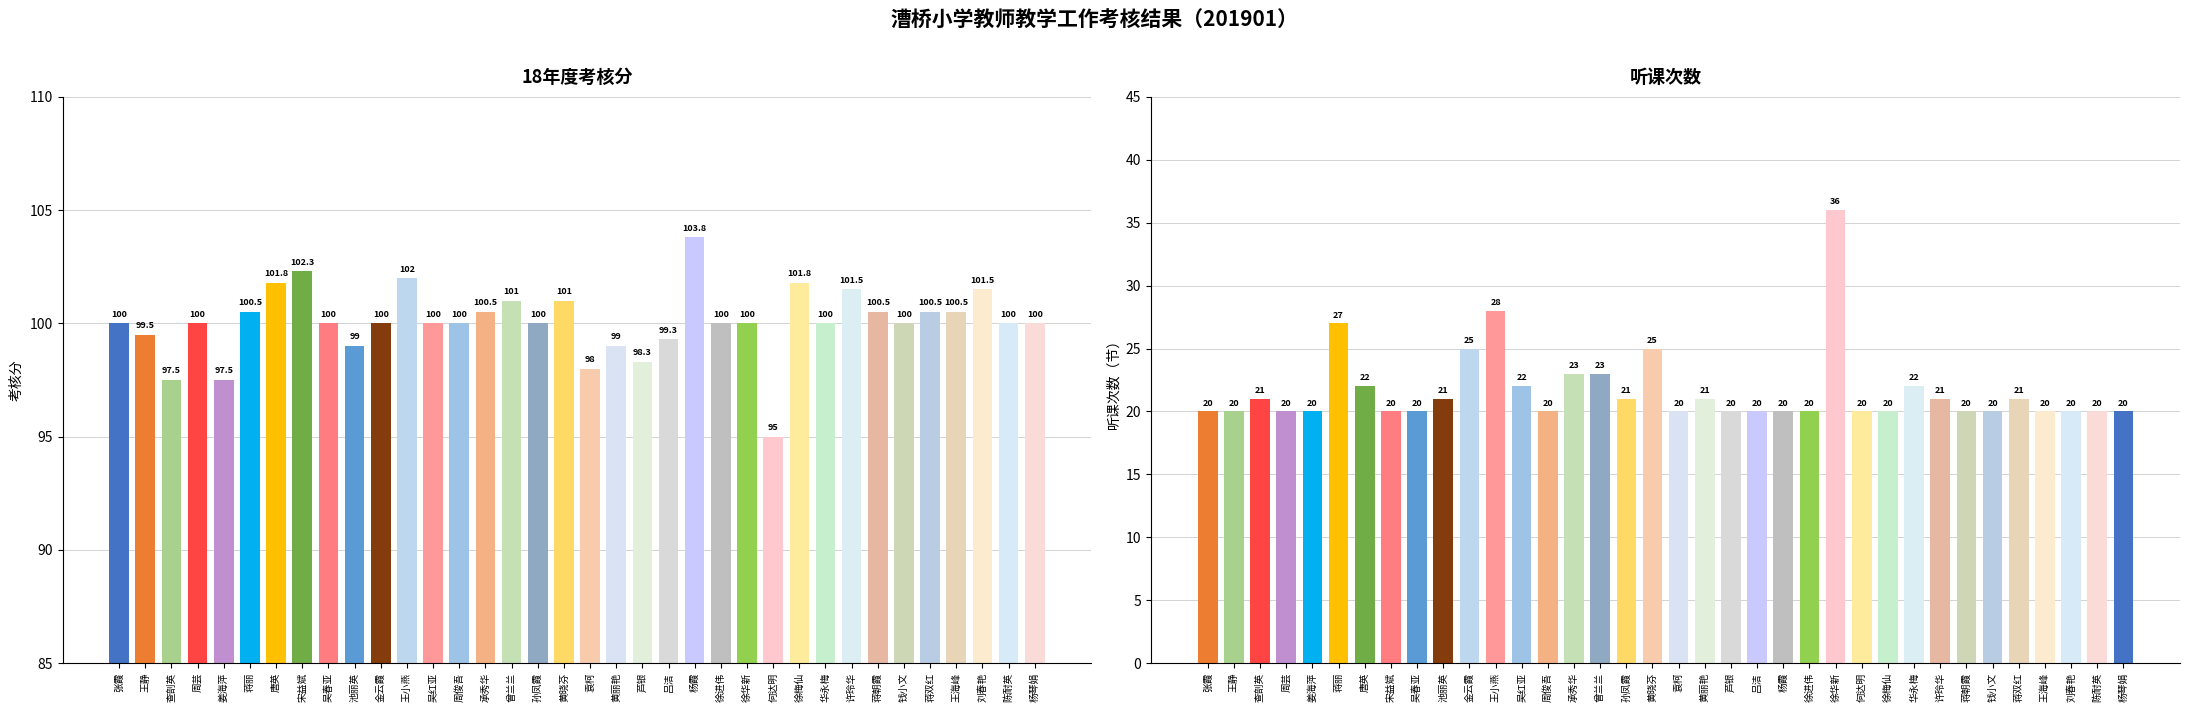

Is the value of 18年度考核分 at 曾兰兰 greater than the value of 听课次数 at 吕洁?

Yes